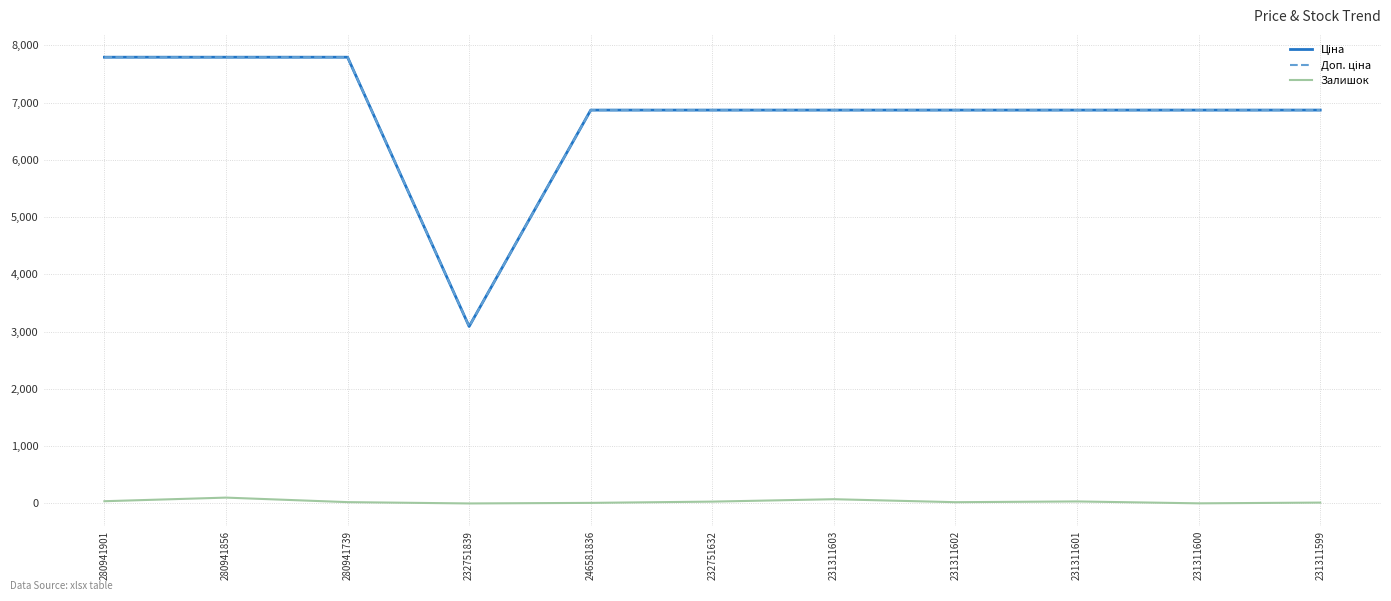

Is it true that Залишок equals 0.0 at 232751839?

True